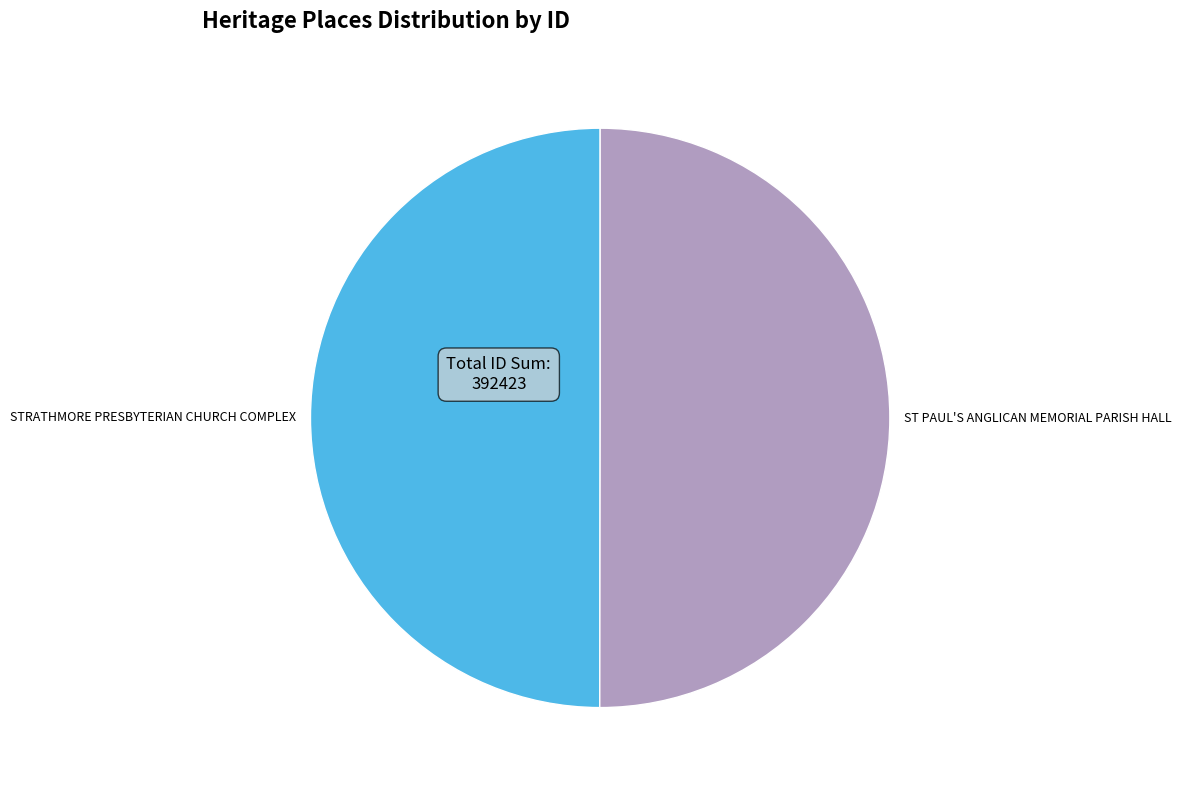

True or false: STRATHMORE PRESBYTERIAN CHURCH COMPLEX accounts for 57% of the total.

False